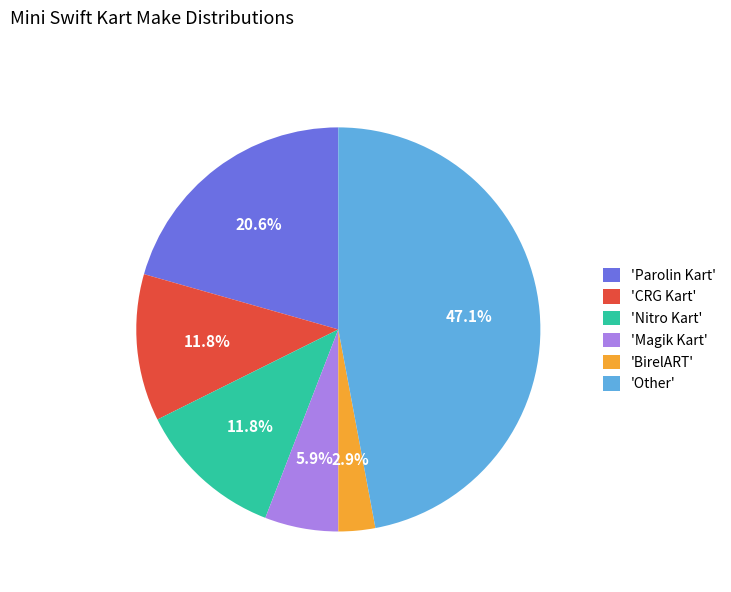

Which category has the biggest portion of the pie?

'Other'